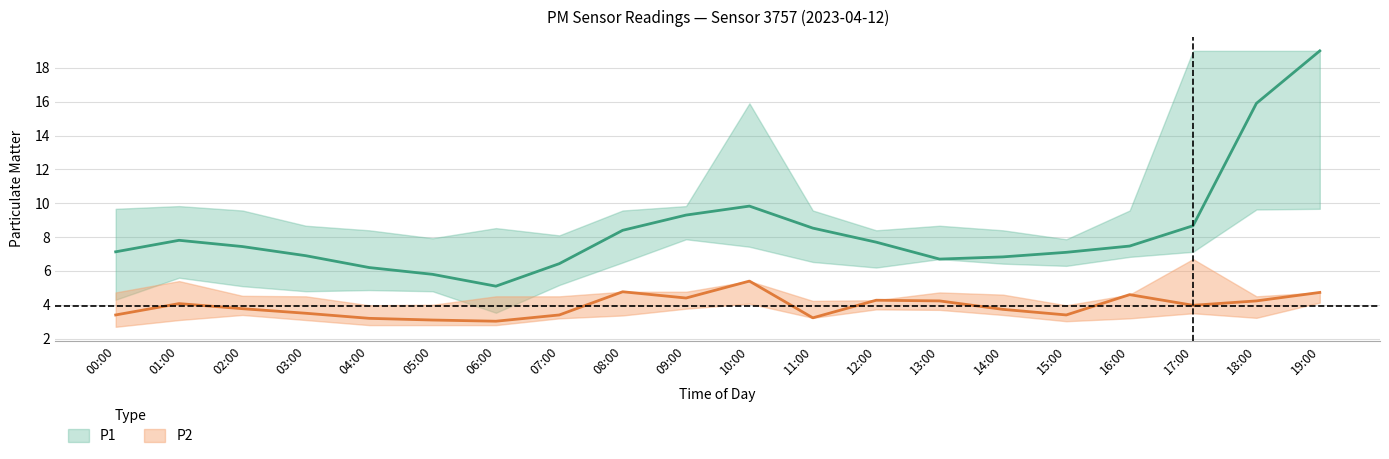

What is the difference between the P1 values at 12:00 and 06:00?

2.6